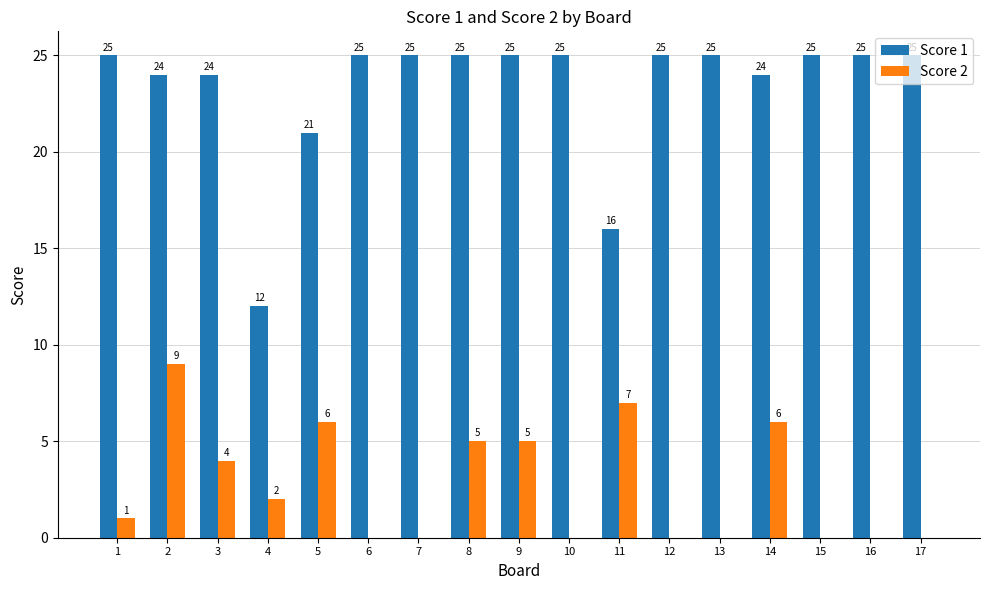

What is the sum of all Score 1 values?

396